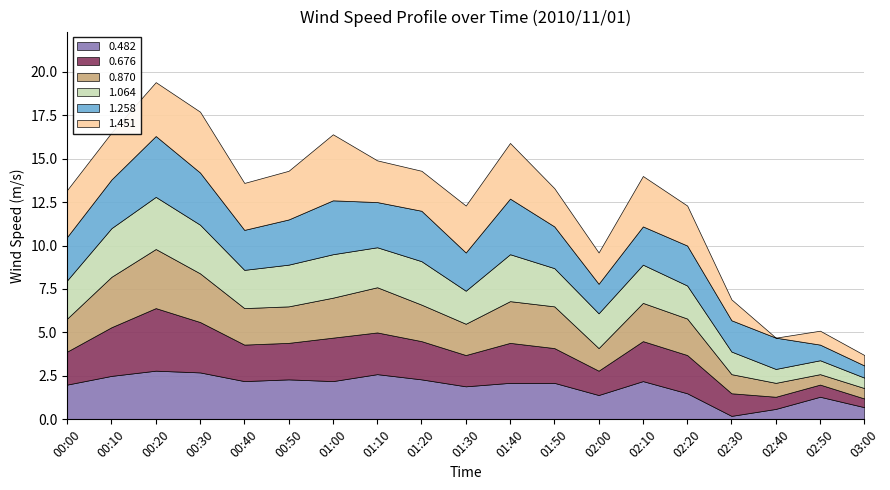

After their last crossing, which series has the higher values: 1.451 or 0.676?

1.451